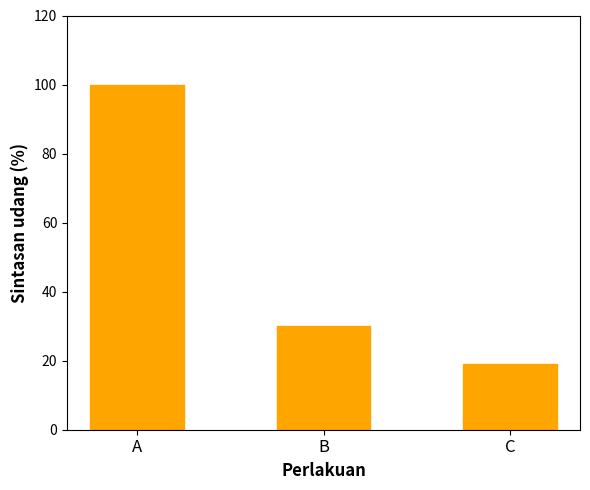

Rank the categories by value from highest to lowest.

A, B, C